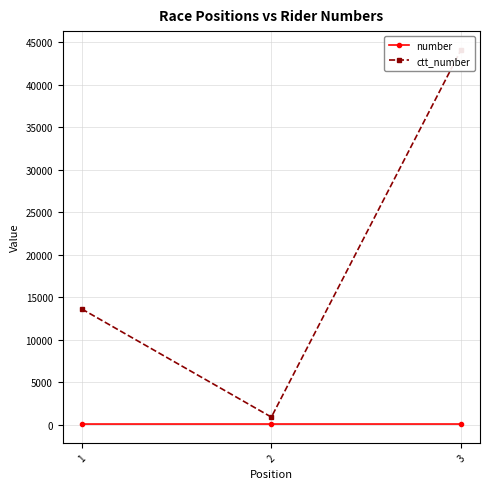

Count the number of categories in the chart.

3